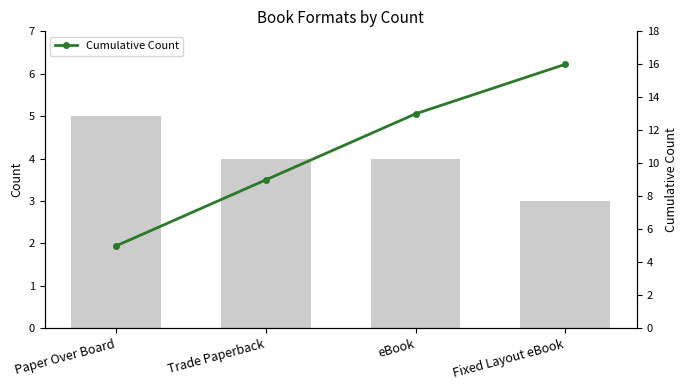

Reading left to right, what are all the values shown in this chart?

Count: 5	4	4	3
Cumulative Count: 5	9	13	16